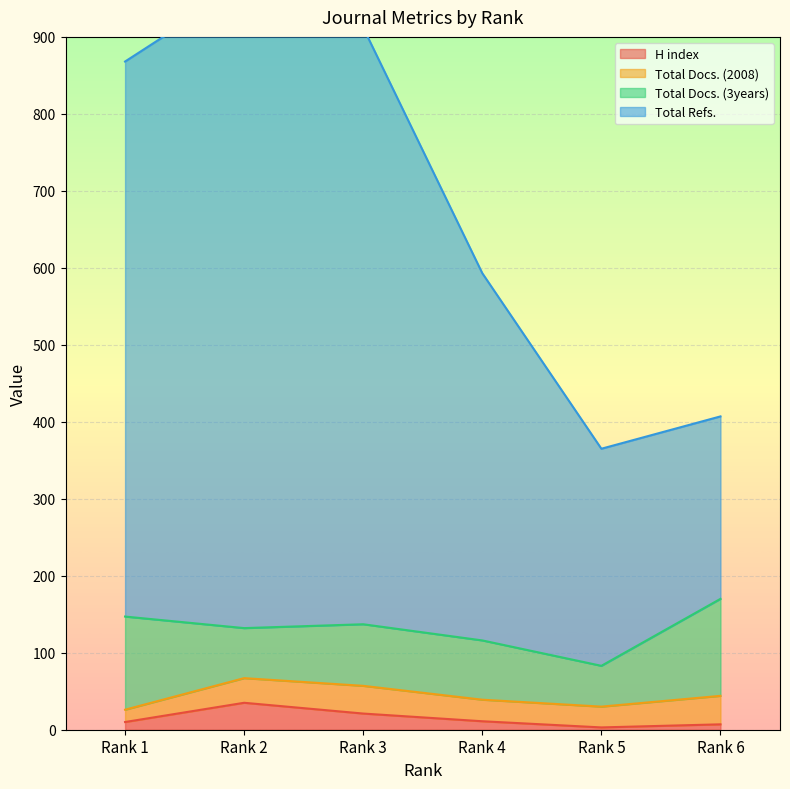

True or false: H index and Total Refs. cross at least once.

False